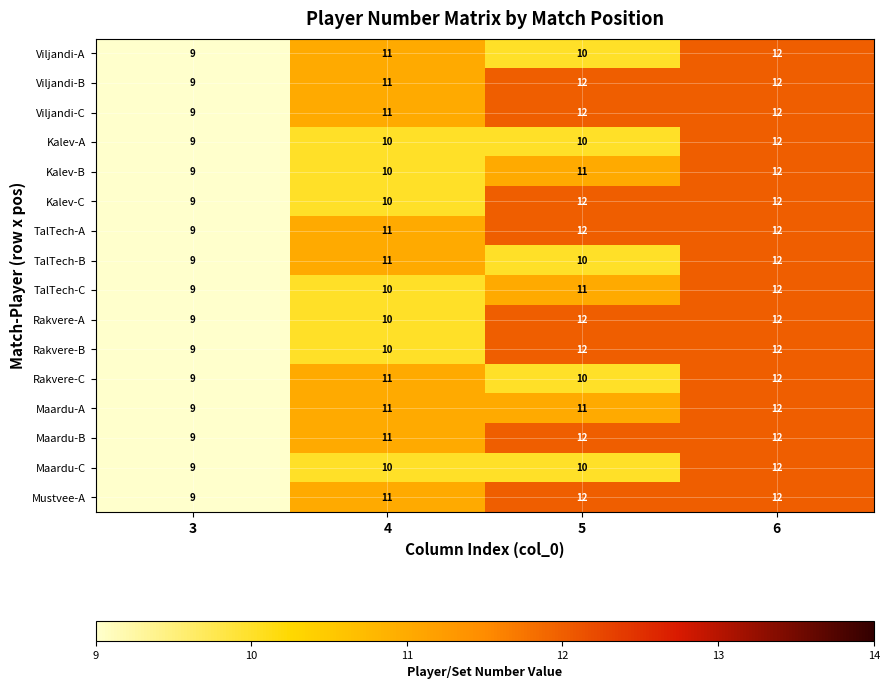

At how many categories does at least one series exceed 10?

3